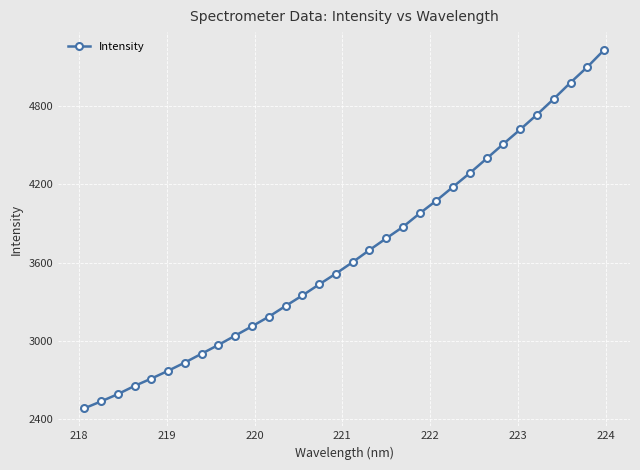

How many lines are shown in the chart?

1